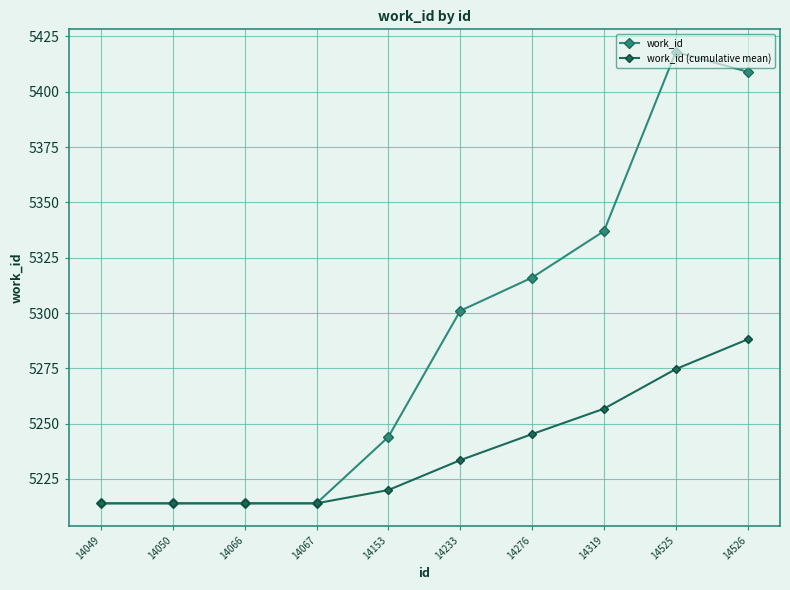

What are all the series names shown in the legend?

work_id, work_id (cumulative mean)